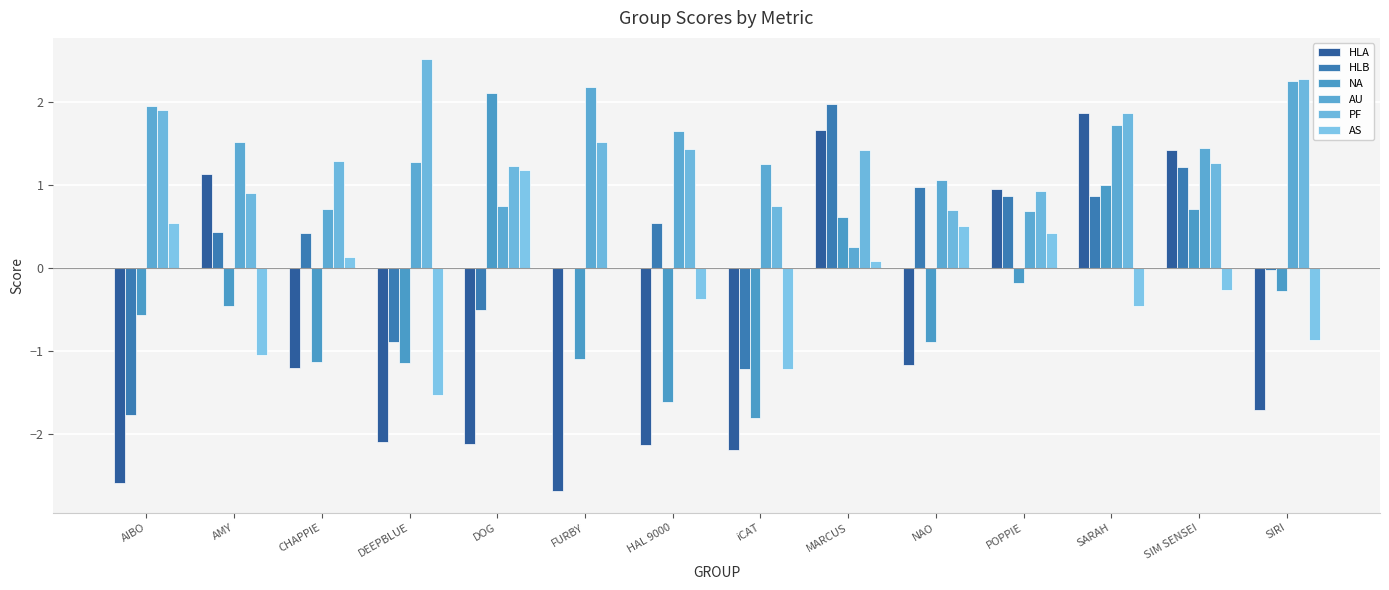

At SIRI, list the series in order from smallest to largest.

HLA, AS, NA, HLB, AU, PF